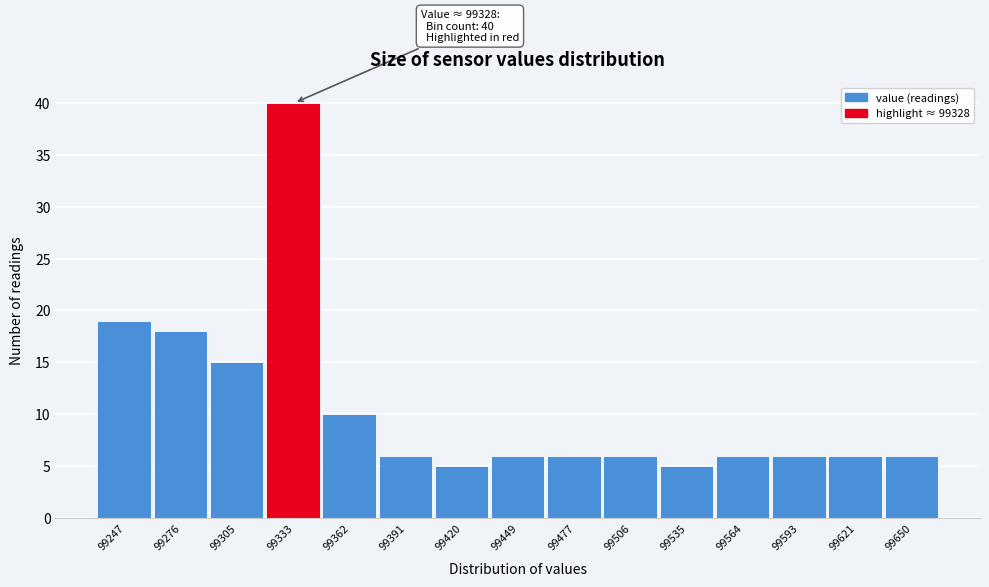

Which range on the x-axis has the tallest bar?

99320 to 99350